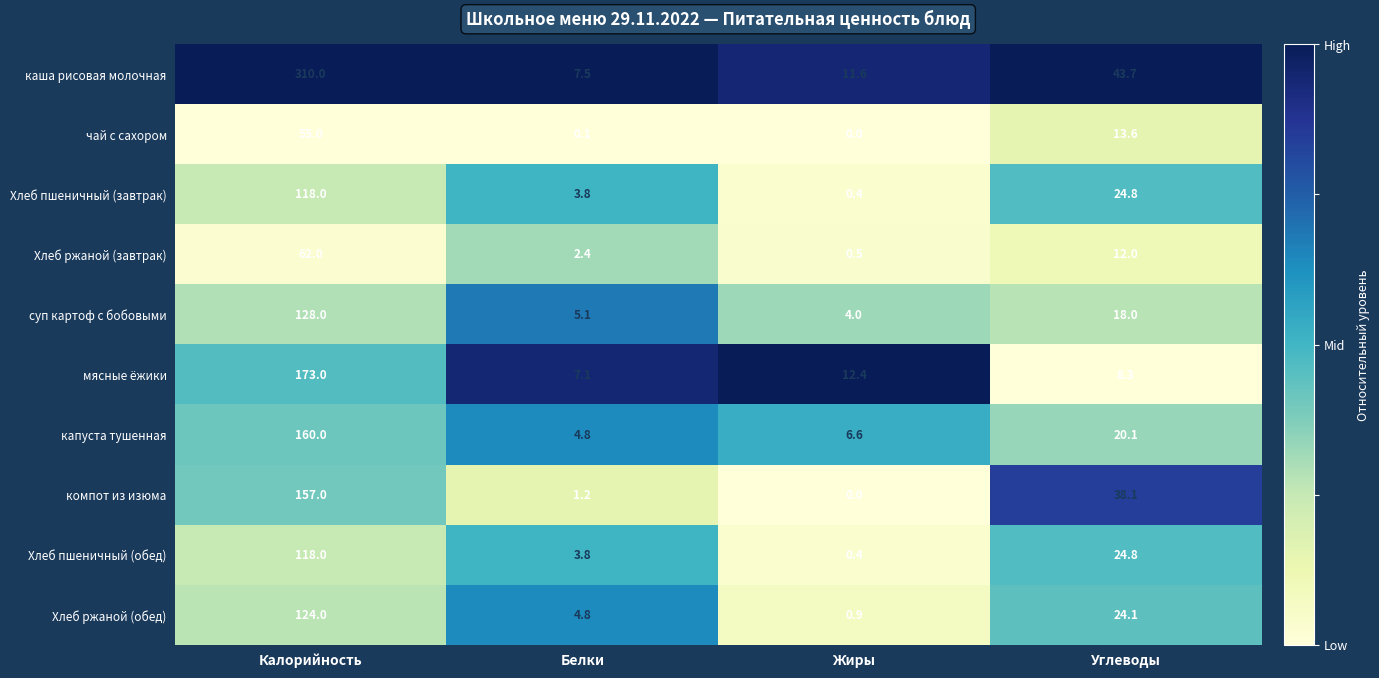

Which series has the largest total across all categories?

каша рисовая молочная